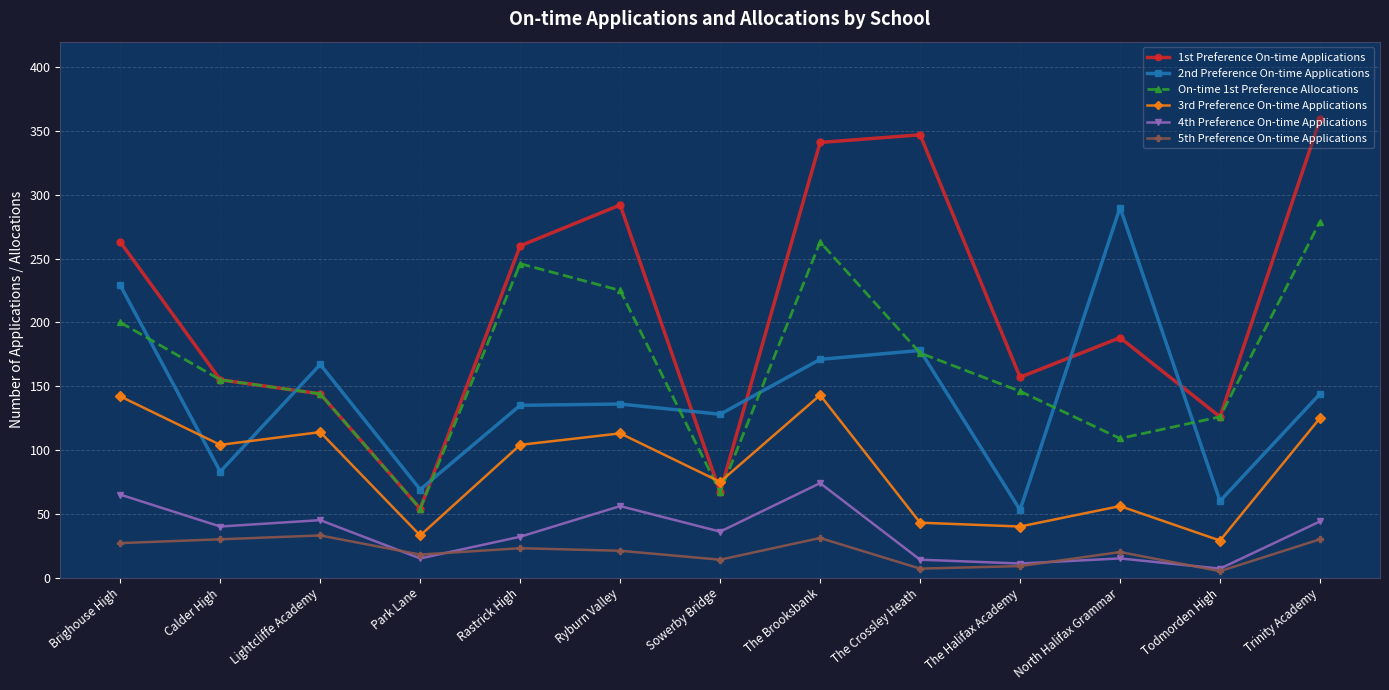

Which category has the highest value in the On-time 1st Preference Allocations series?

Trinity Academy